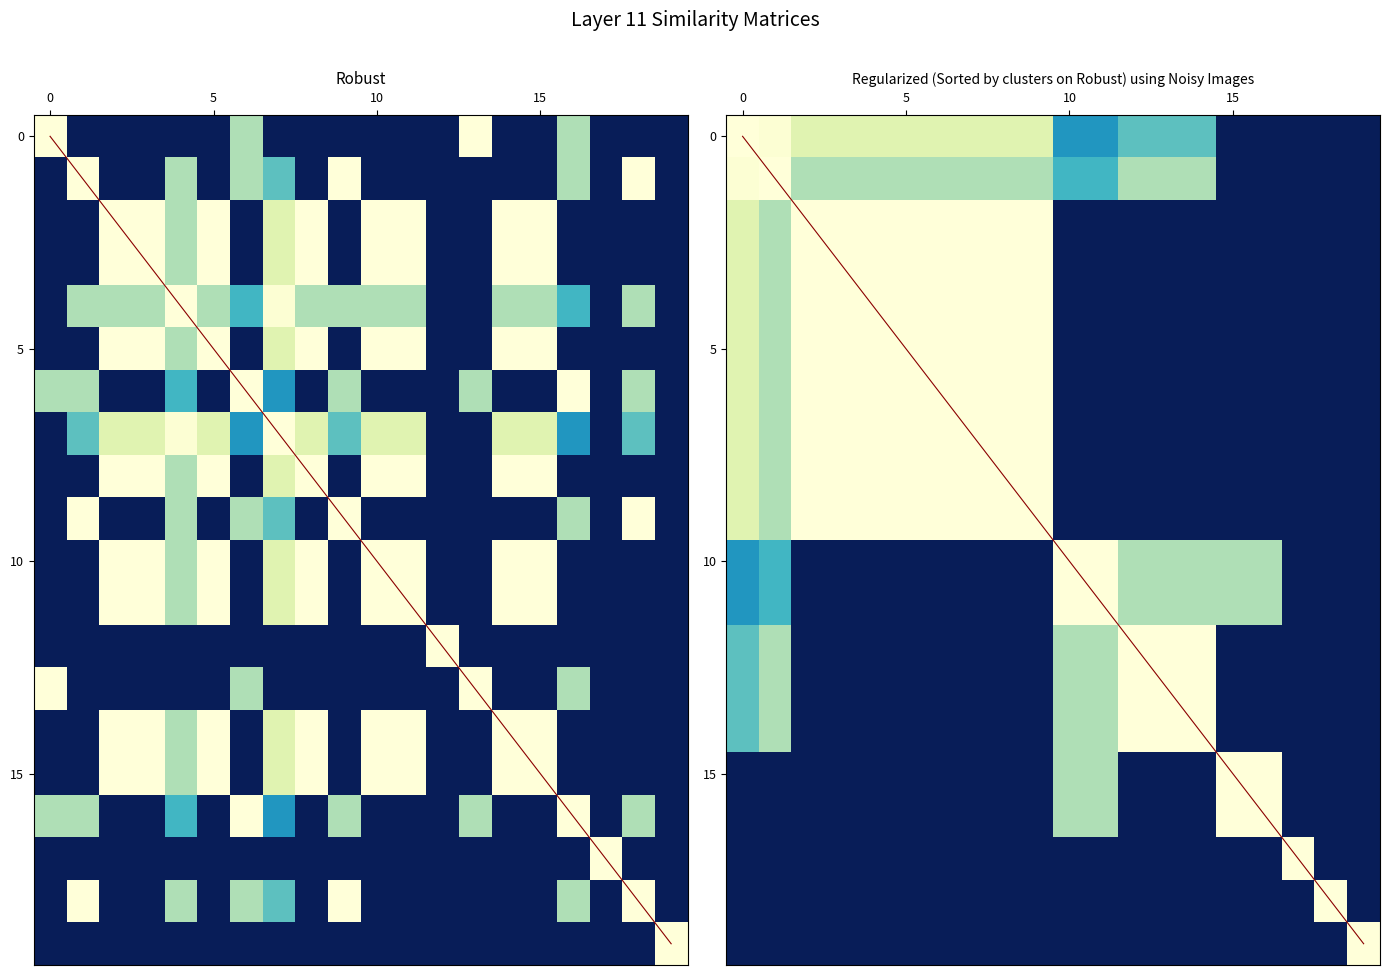

What is the total value across all series at 13?

18.7